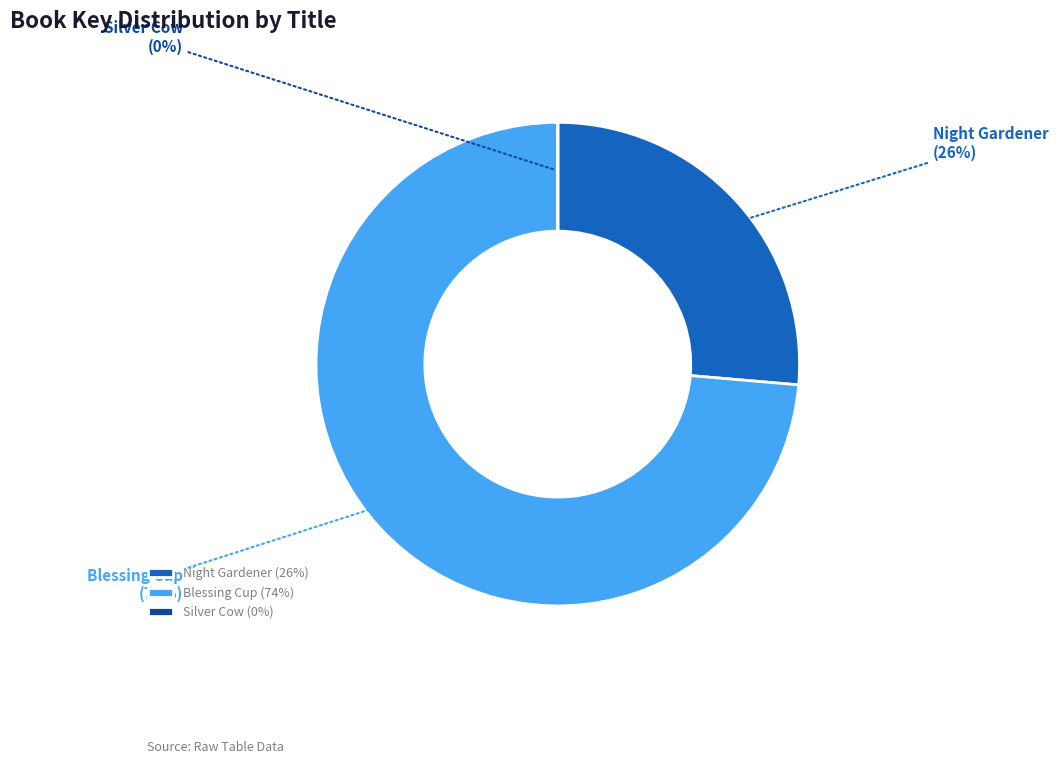

The Blessing Cup slice represents 74% of the pie. True or false?

True